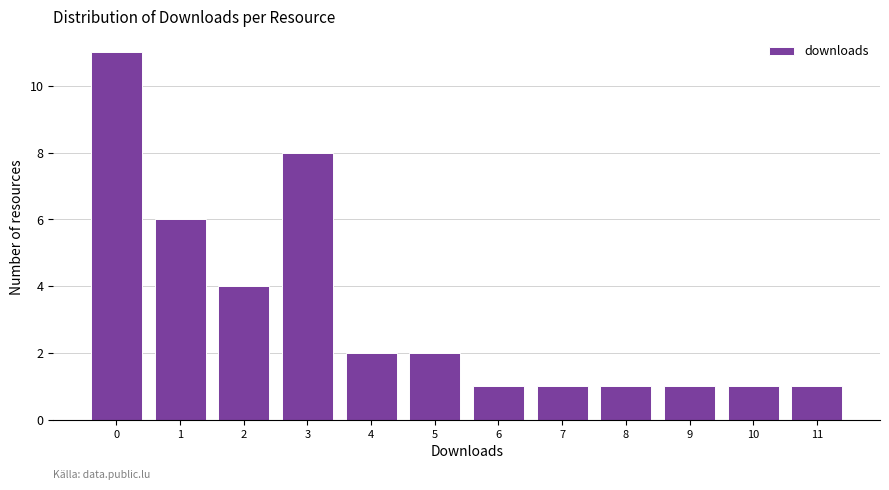

Reading left to right, list all the values displayed in this chart.

0=11	1=6	2=4	3=8	4=2	5=2	6=1	7=1	8=1	9=1	10=1	11=1